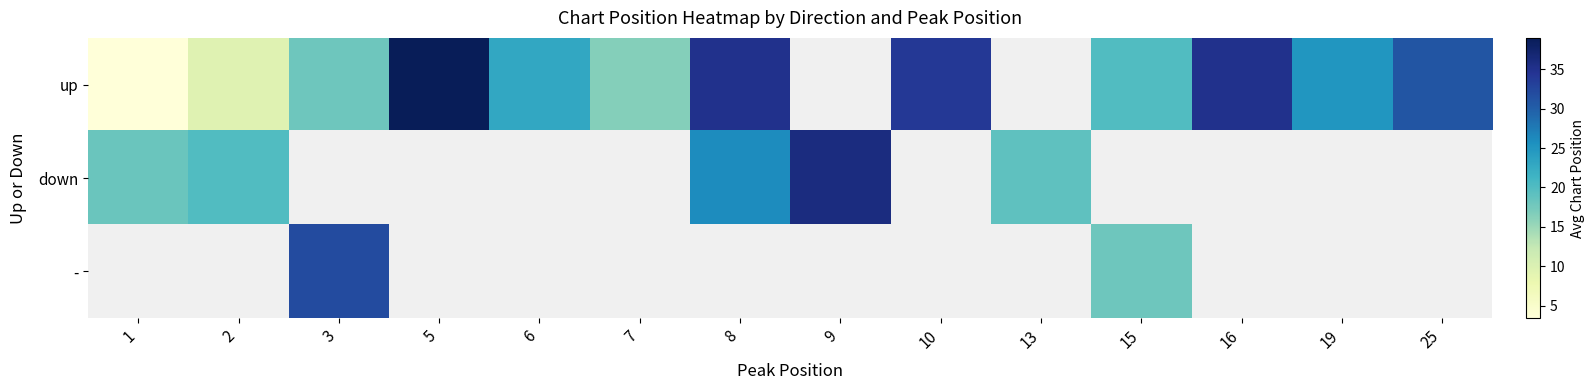

Which category has the lowest value across all series?

1